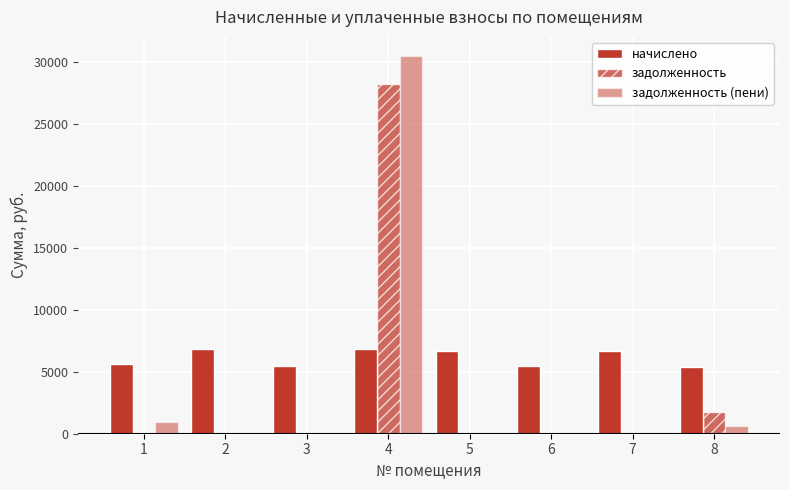

Read the задолженность value at 8.

1784.3